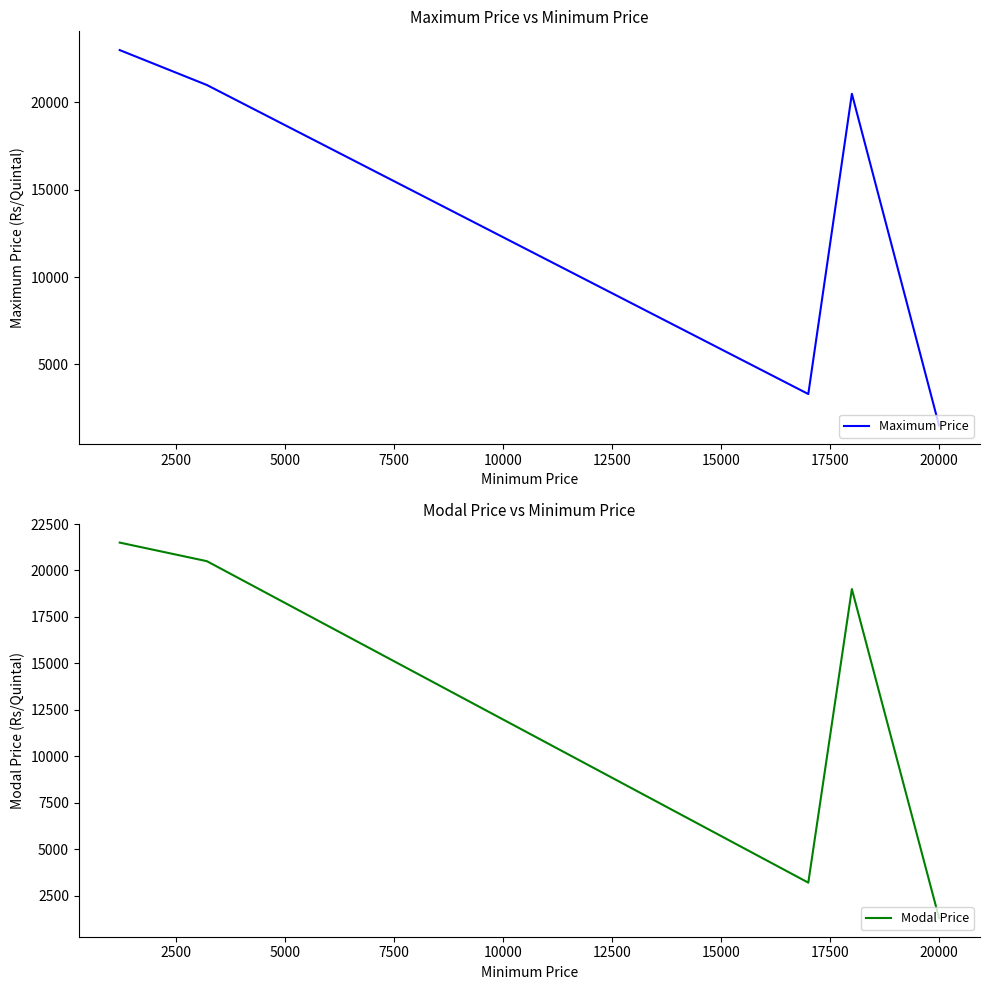

Rank the series at 20000 from highest to lowest value.

Maximum Price, Modal Price